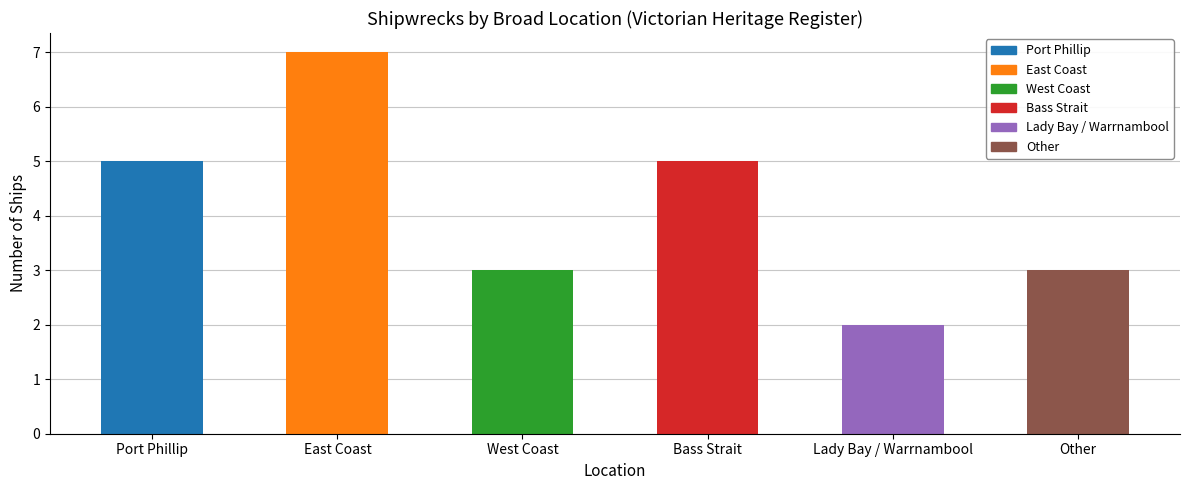

Reading left to right, list all the values displayed in this chart.

Port Phillip=5	East Coast=7	West Coast=3	Bass Strait=5	Lady Bay / Warrnambool=2	Other=3